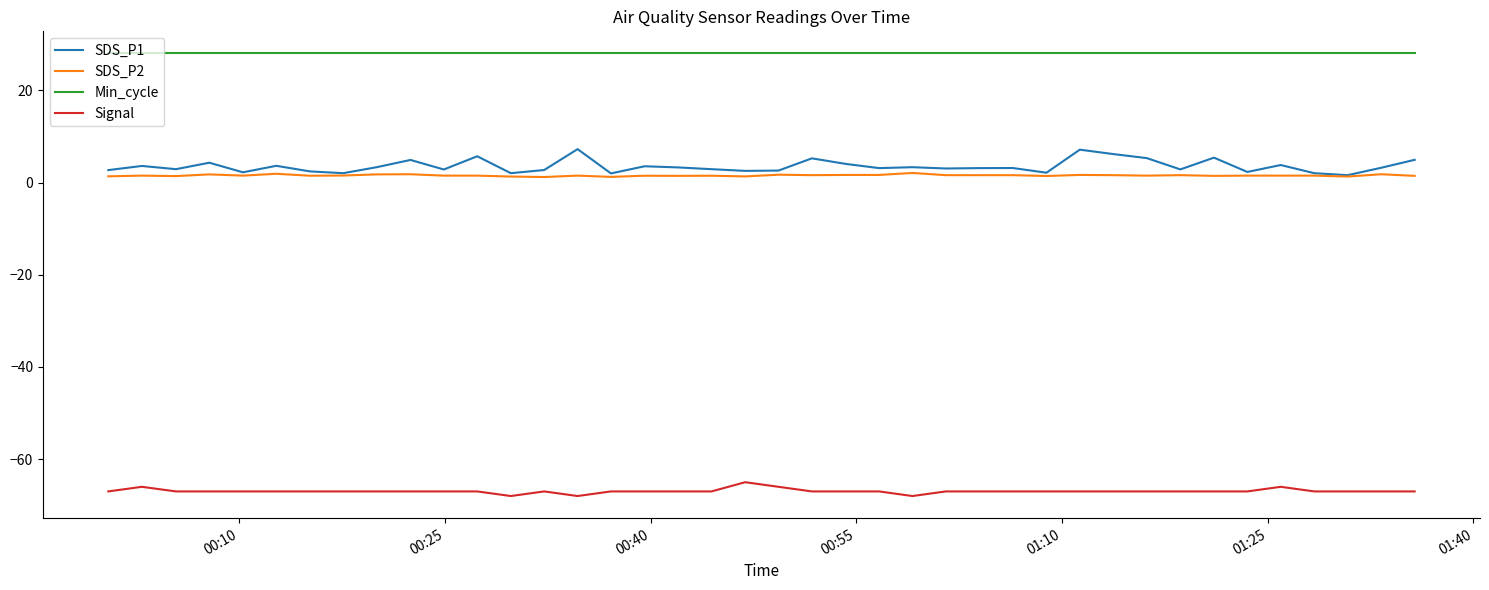

Which series has the largest range (max minus min)?

SDS_P1